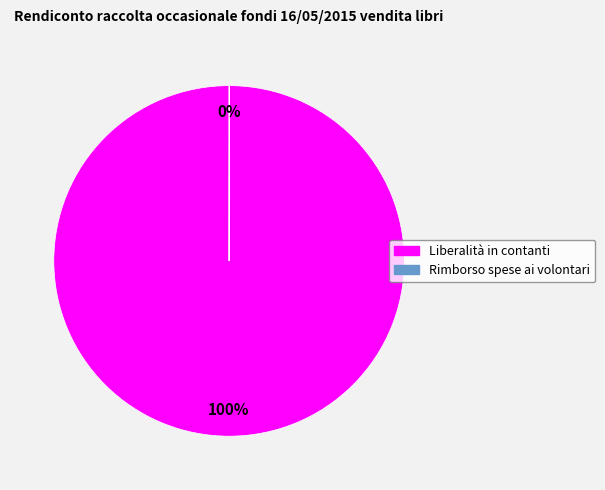

Which category has the biggest portion of the pie?

Liberalità in contanti